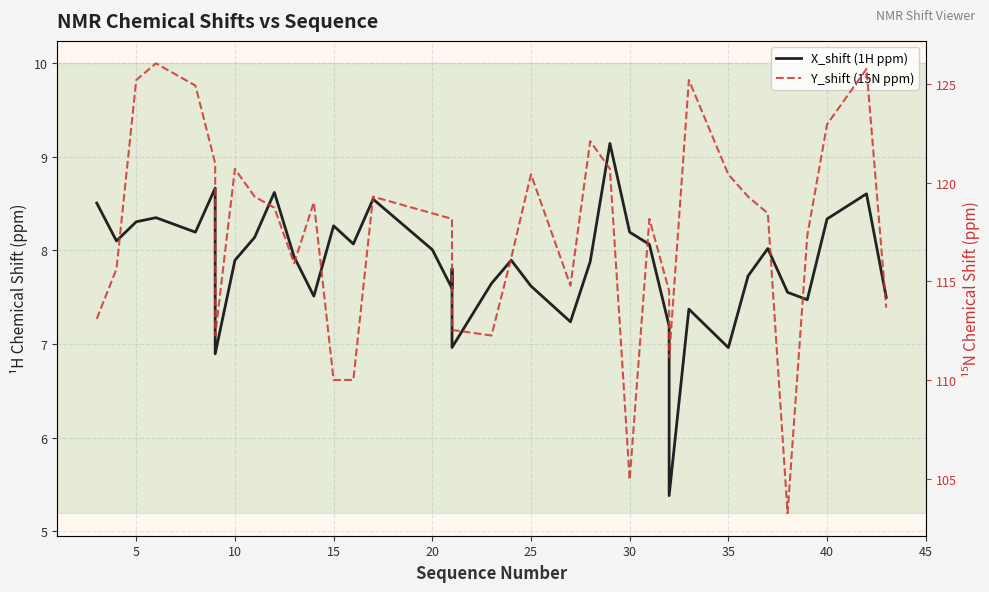

Is the value of X_shift (1H ppm) at 29 greater than the value of Y_shift (15N ppm) at 35?

No